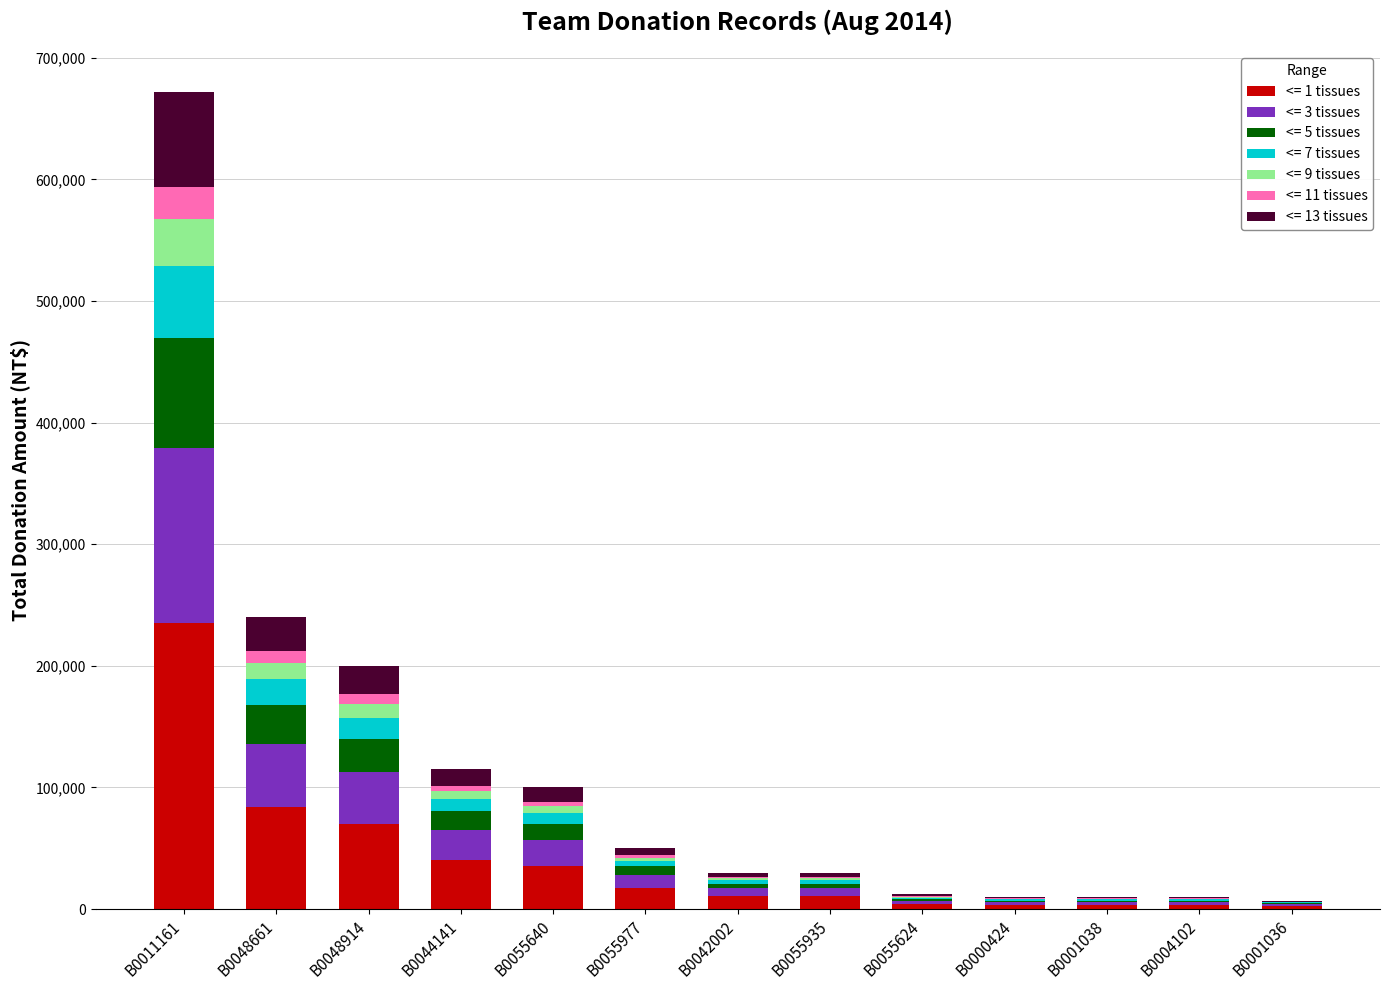

At which category is the sum across all series the highest?

B0011161